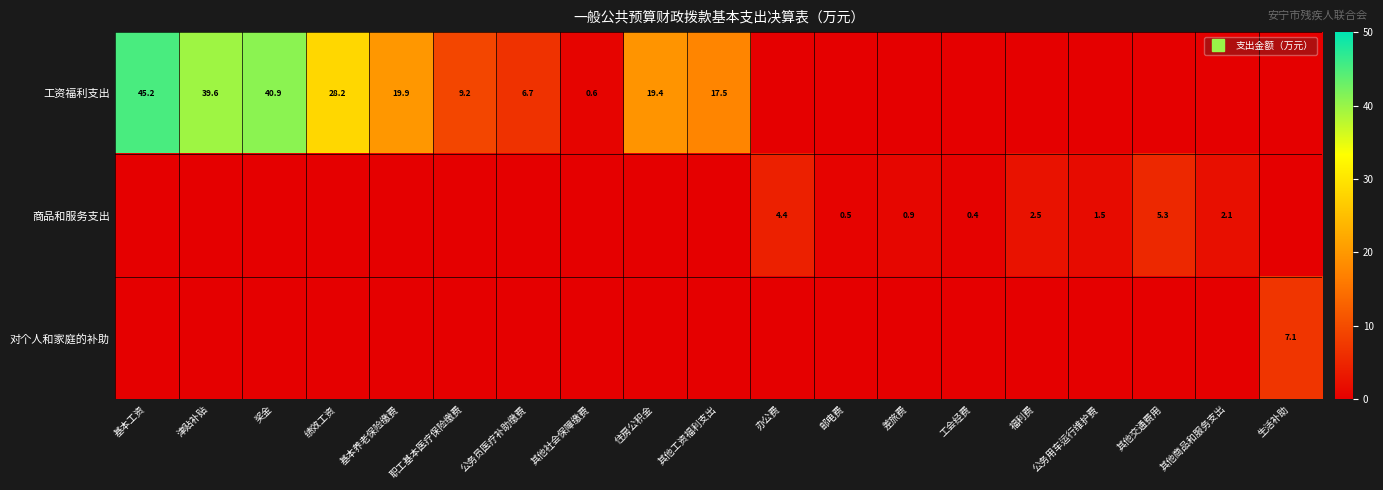

Count the number of data series in this chart.

3